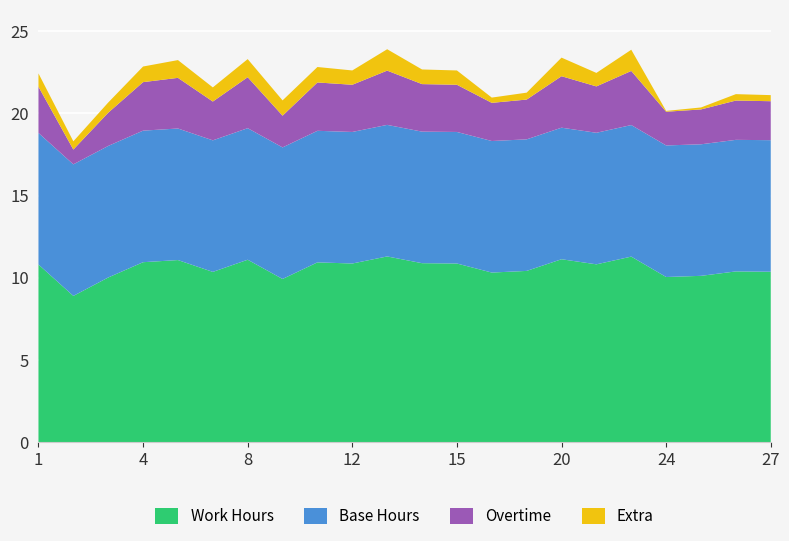

Reading right to left, what are all the values shown in this chart?

Work Hours: 27=10.4	26=10.4	25=10.1	24=10.1	22=11.3	21=10.8	20=11.1	18=10.4	17=10.3	15=10.9	14=10.9	13=11.3	12=10.9	11=10.9	10=9.9	8=11.1	6=10.4	5=11.1	4=10.9	3=10.0	2=8.9	1=10.8
Base Hours: 27=8.0	26=8.0	25=8.0	24=8.0	22=8.0	21=8.0	20=8.0	18=8.0	17=8.0	15=8.0	14=8.0	13=8.0	12=8.0	11=8.0	10=8.0	8=8.0	6=8.0	5=8.0	4=8.0	3=8.0	2=8.0	1=8.0
Overtime: 27=2.4	26=2.4	25=2.1	24=2.0	22=3.3	21=2.8	20=3.1	18=2.4	17=2.3	15=2.9	14=2.9	13=3.3	12=2.9	11=2.9	10=1.9	8=3.1	6=2.4	5=3.1	4=3.0	3=2.0	2=0.9	1=2.8
Extra: 27=0.4	26=0.4	25=0.1	24=0.1	22=1.3	21=0.8	20=1.1	18=0.4	17=0.3	15=0.9	14=0.9	13=1.3	12=0.9	11=0.9	10=0.9	8=1.1	6=0.9	5=1.1	4=0.9	3=0.6	2=0.5	1=0.8